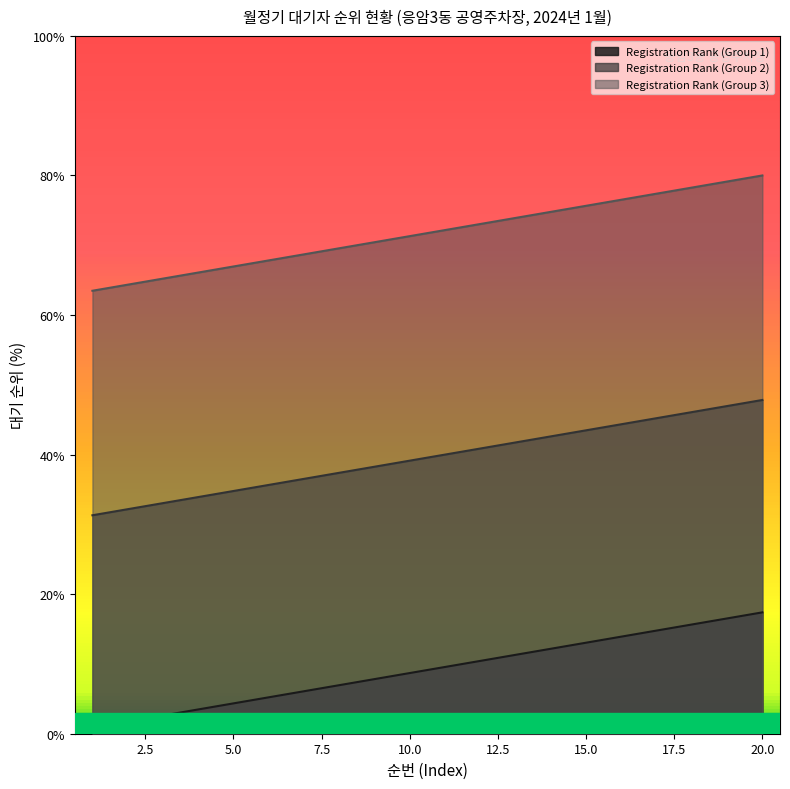

How many data points in Registration Rank (Group 2) are less than 40?

10